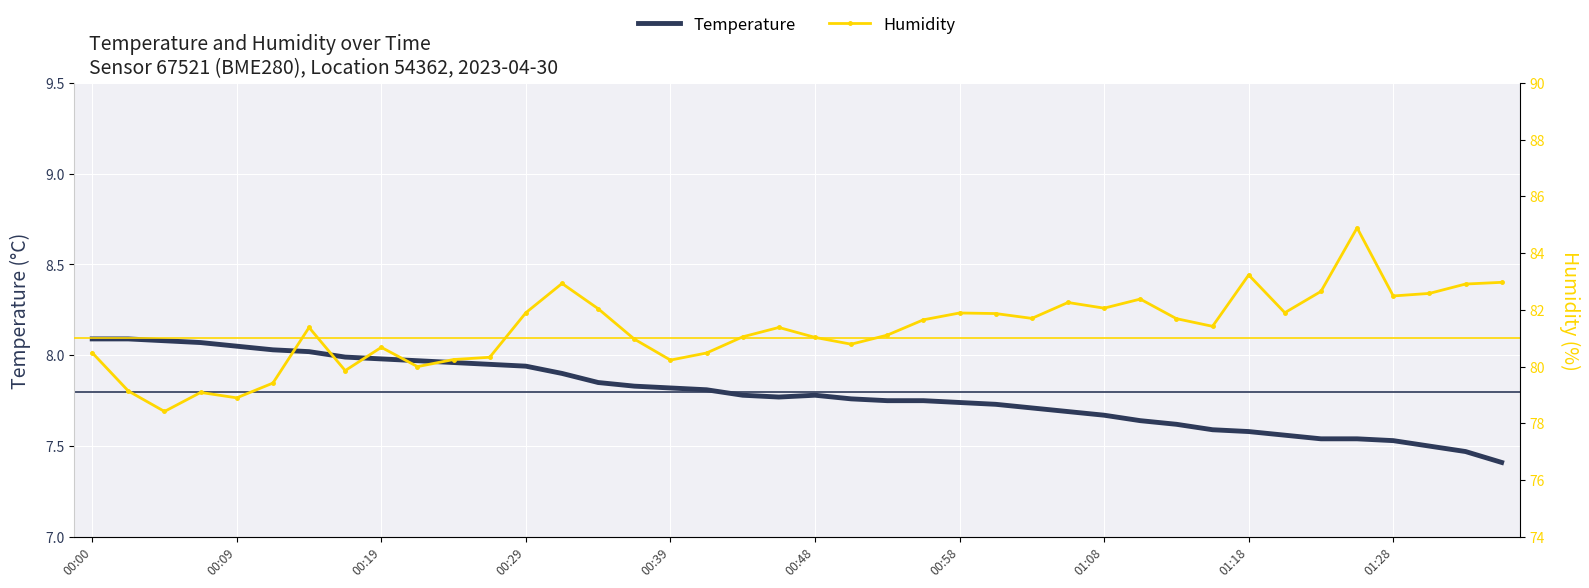

The value of Temperature at 00:00 is 2.7. True or false?

False